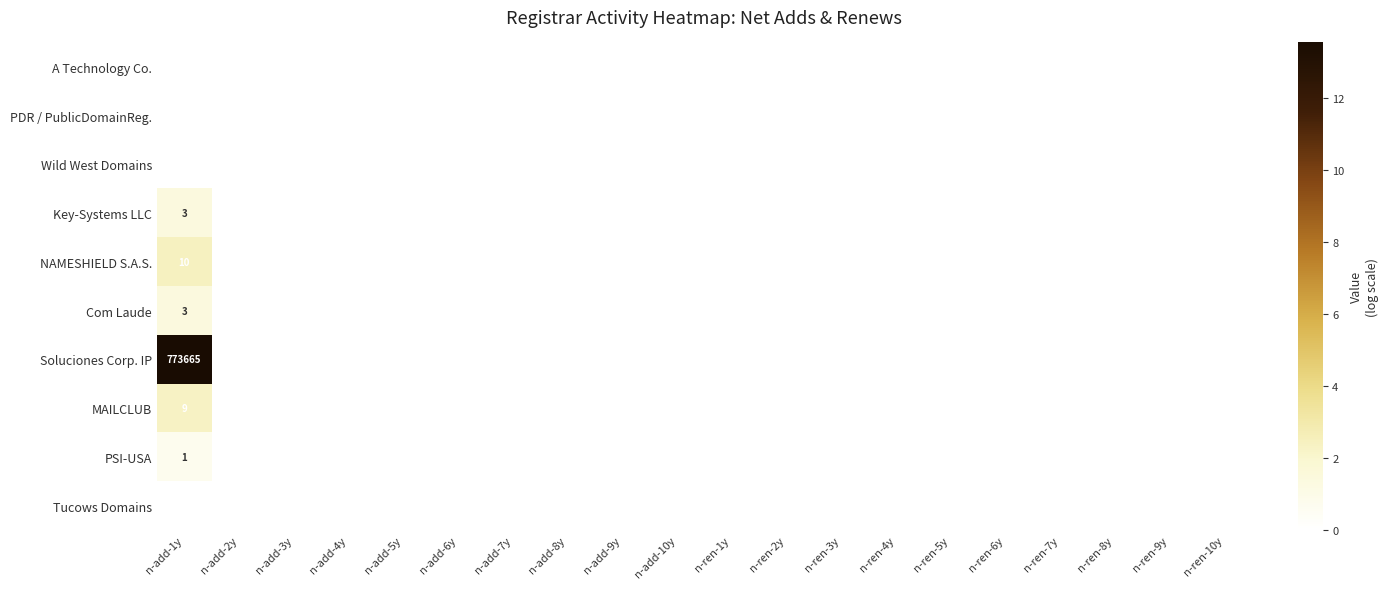

Is it true that MAILCLUB equals 0.0 at n-add-4y?

True